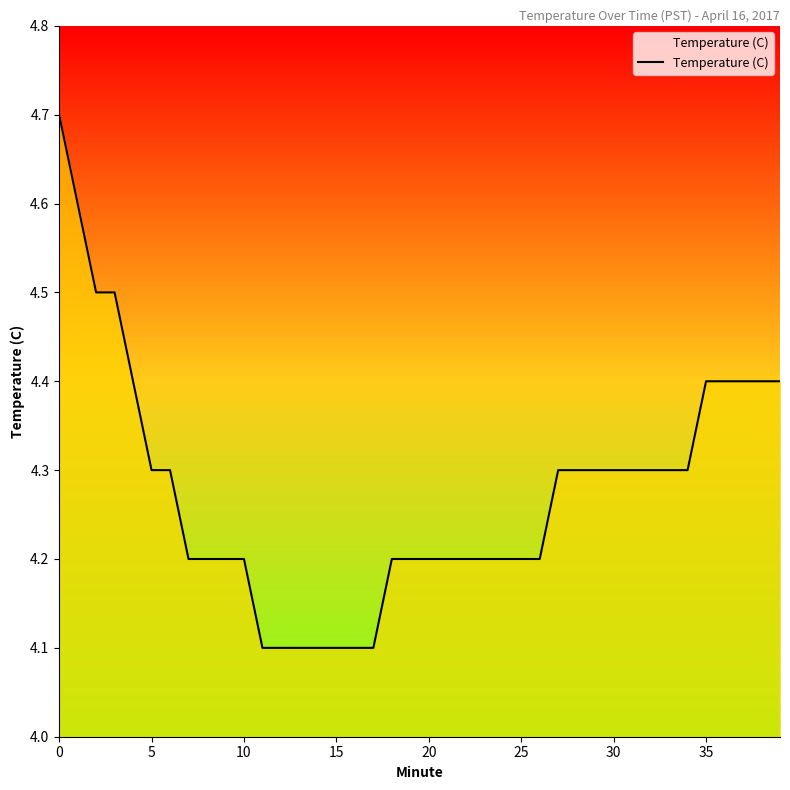

What is the maximum value shown in the chart?

4.7